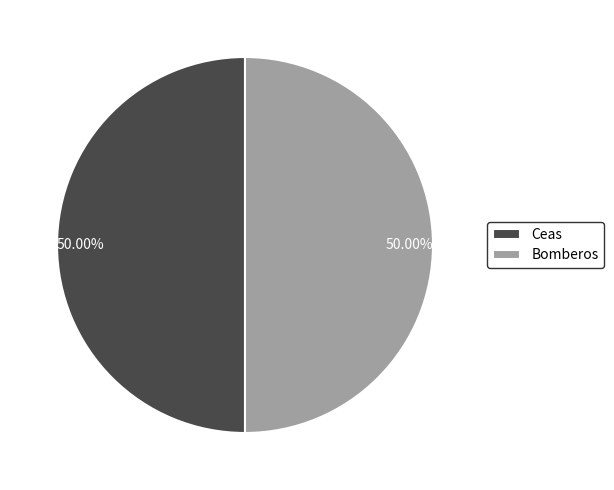

Count the number of slices in the pie.

2